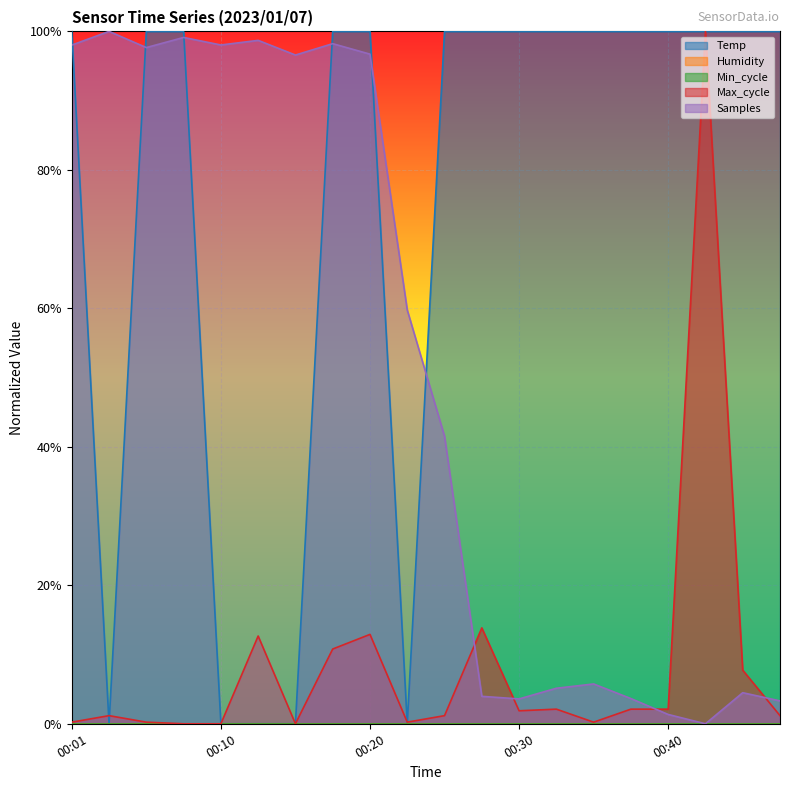

Rank the series by their maximum value, from lowest to highest.

Samples, Max_cycle, Temp